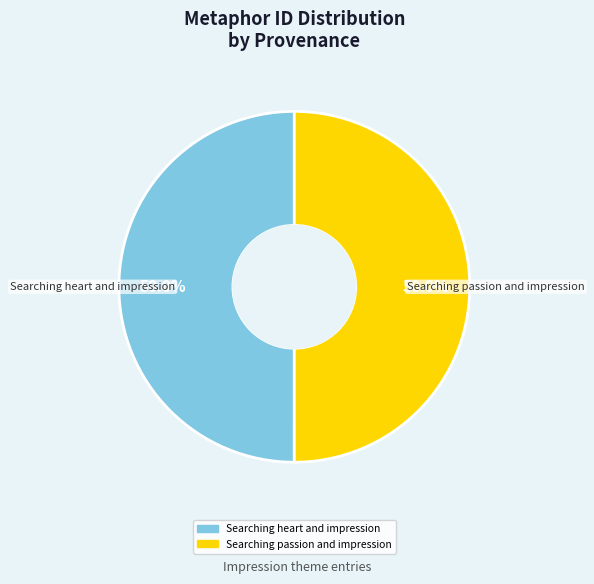

Combined, what portion of the pie is Searching passion and impression and Searching heart and impression?

100.0%